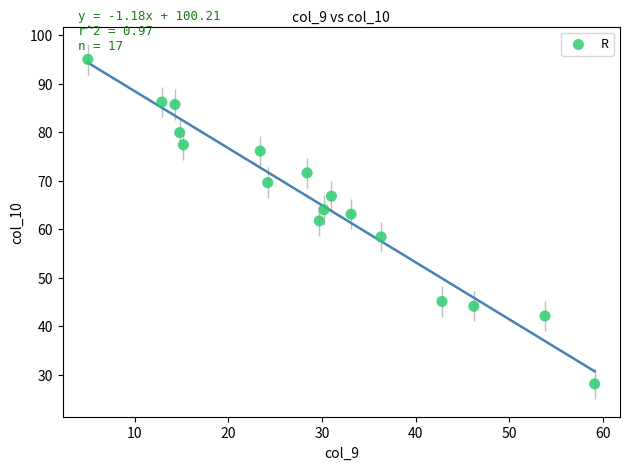

What is the range of Y values (max minus min)?

66.9